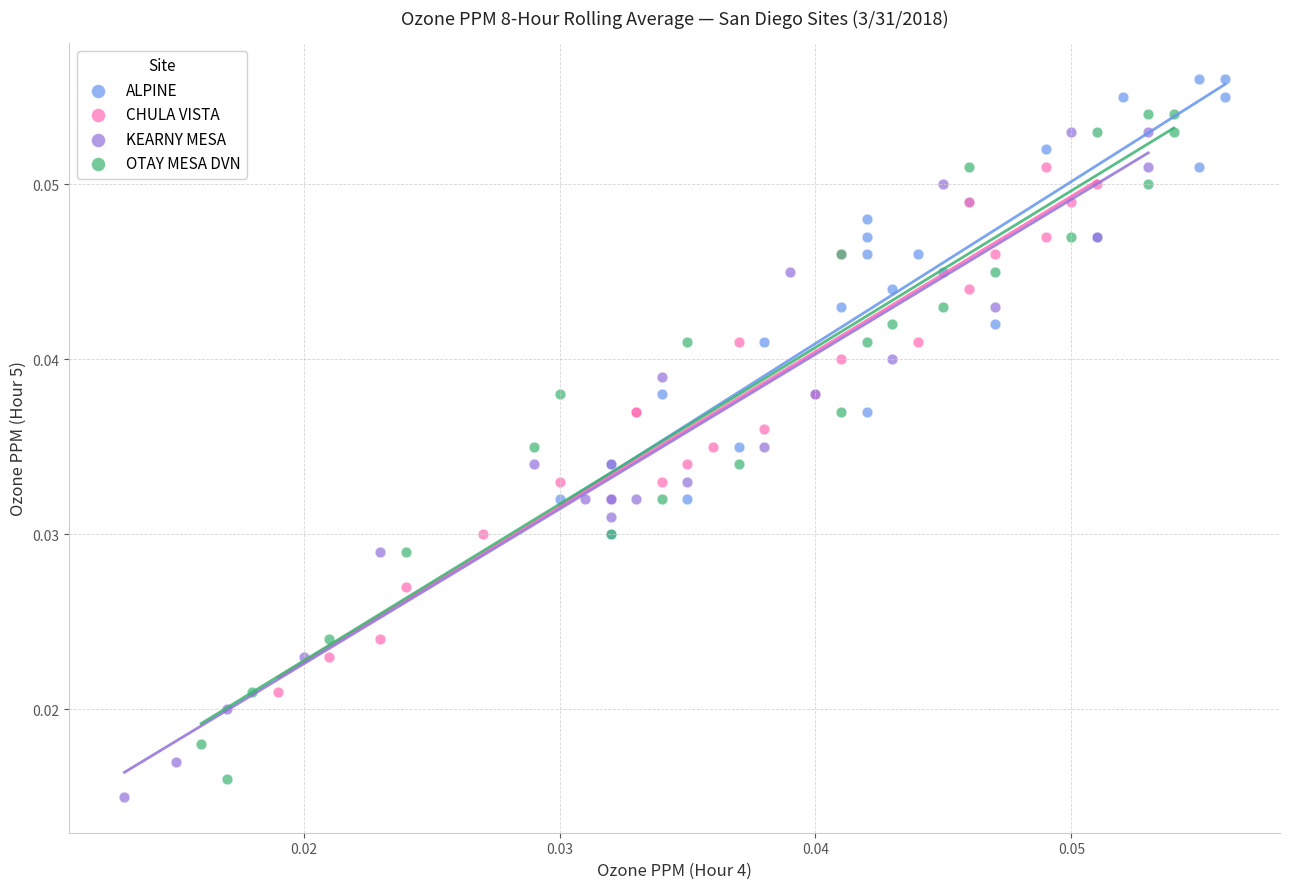

Which series contains the highest Y value?

ALPINE